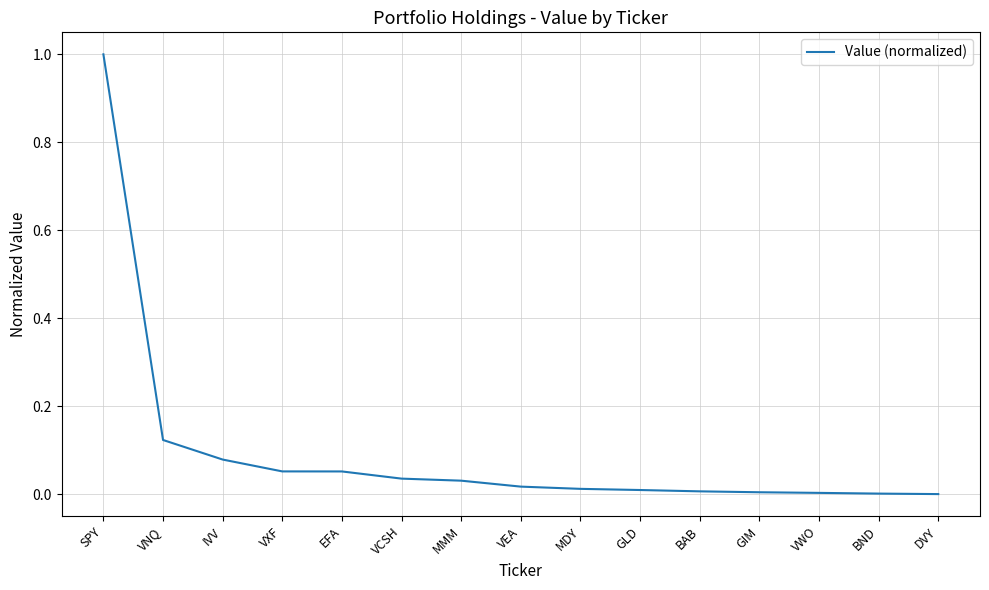

What is the change in value from SPY to VXF?

-0.9